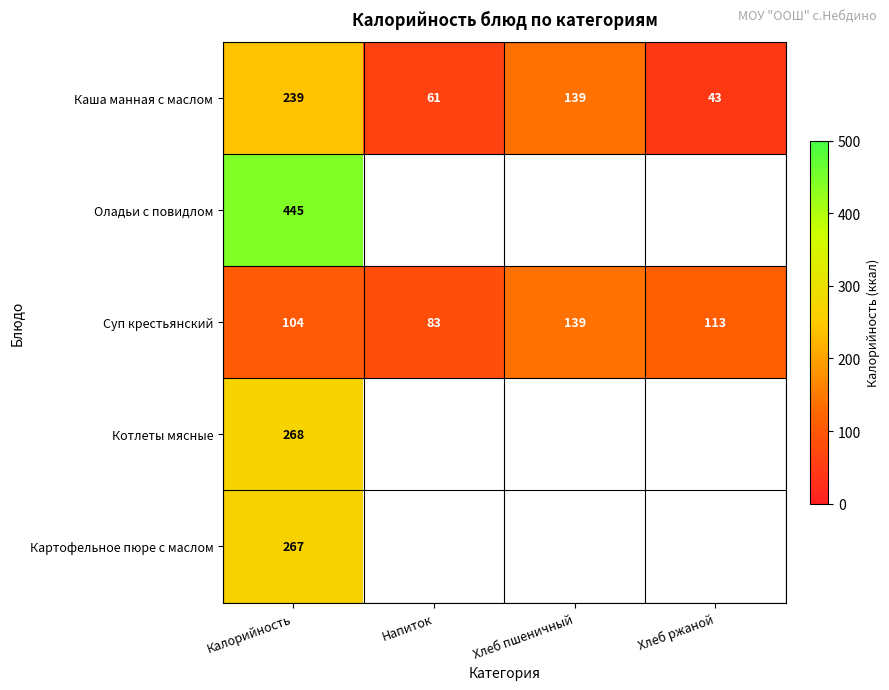

Which category has the lowest value in the Каша манная с маслом series?

Хлеб ржаной